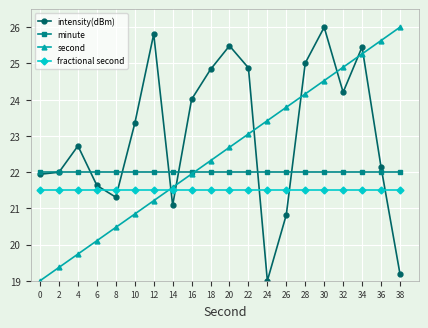

How many lines are shown in the chart?

4